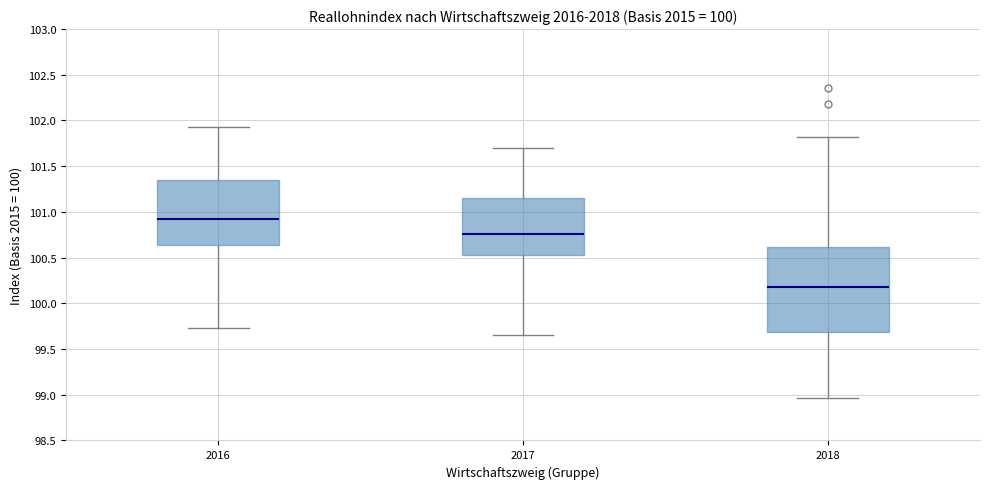

Reading left to right, read every box against the y-axis: the position of its median line, the range the box covers, and the ends of its whiskers. The values are not printed on the chart, so give them approximately, as read against the axis.

2016: median 100.90, box 100.65 to 101.35, whiskers 99.75 to 101.95
2017: median 100.75, box 100.55 to 101.15, whiskers 99.65 to 101.70
2018: median 100.20, box 99.70 to 100.60, whiskers 98.95 to 101.80